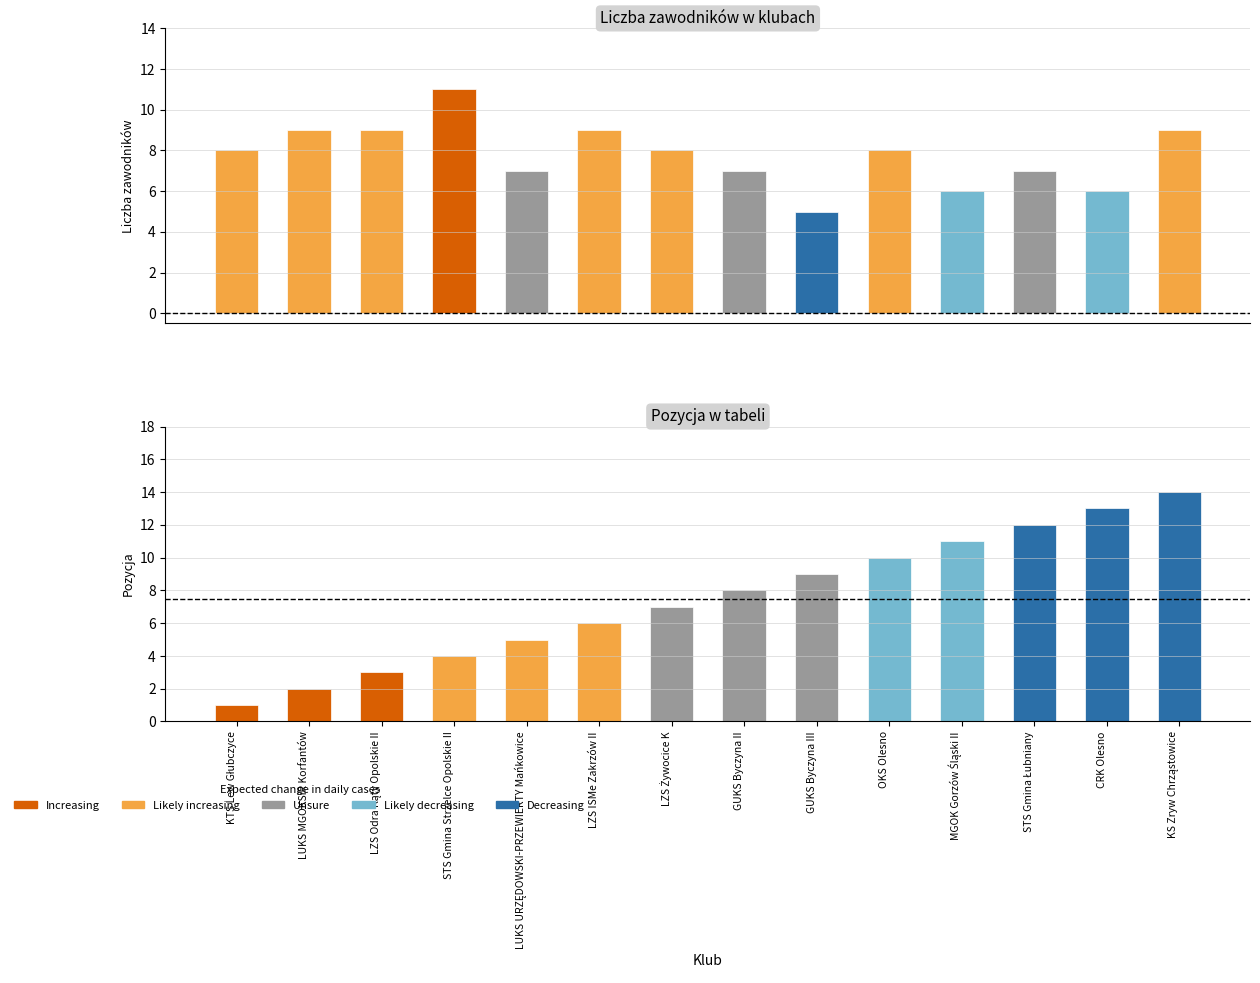

Which series has the widest spread of values?

Pozycja w tabeli